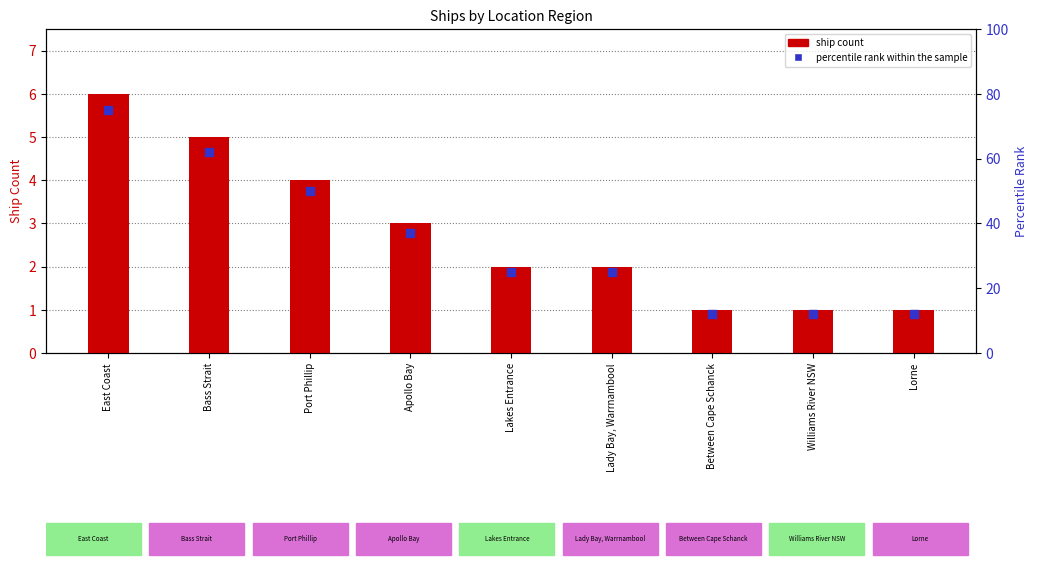

At which category is the sum across all series the highest?

East Coast